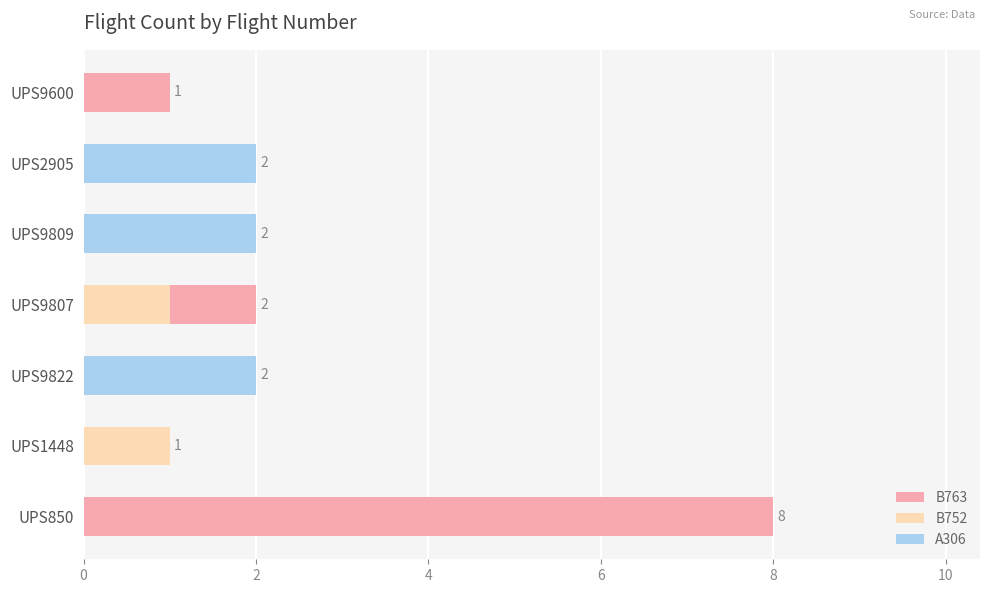

Is it true that A306 equals 2 at UPS2905?

True